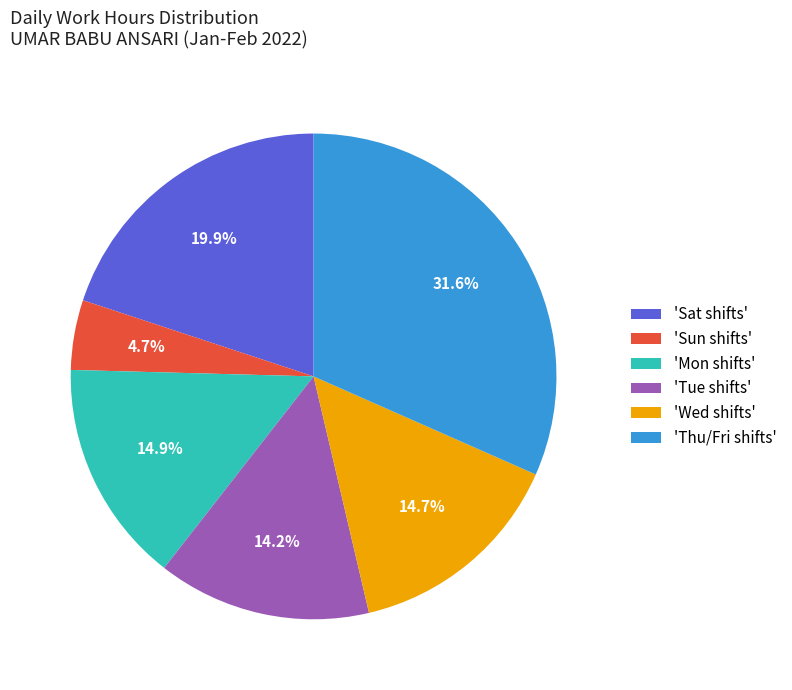

Is 'Tue shifts' the majority of the pie?

No